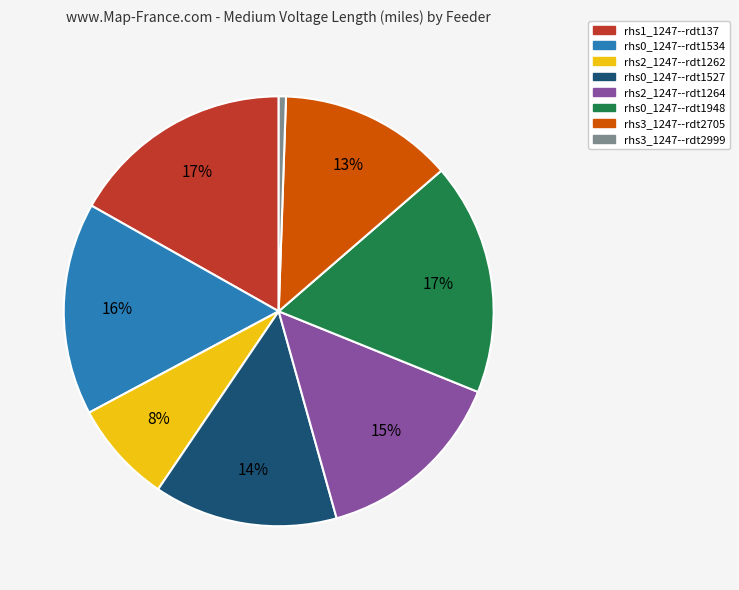

Does rhs3_1247--rdt2999 represent more than half of the total?

No